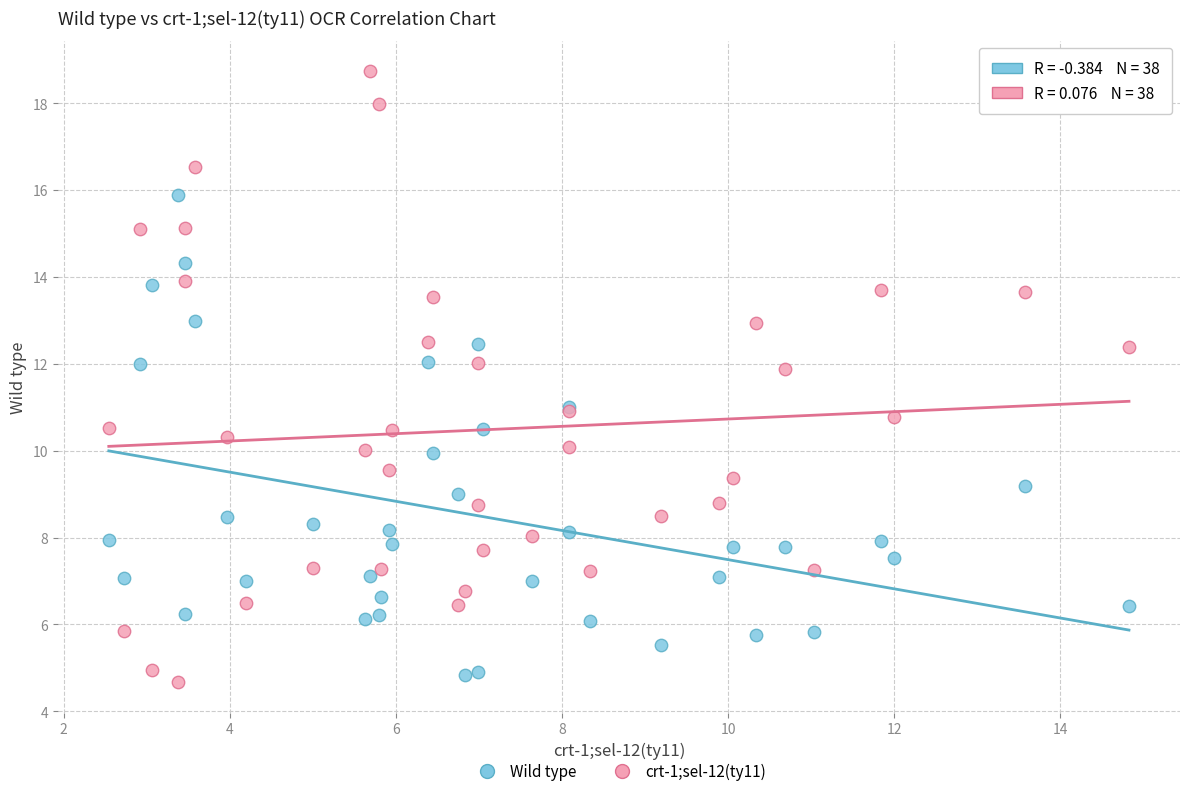

Which series contains the highest Y value?

crt-1;sel-12(ty11)